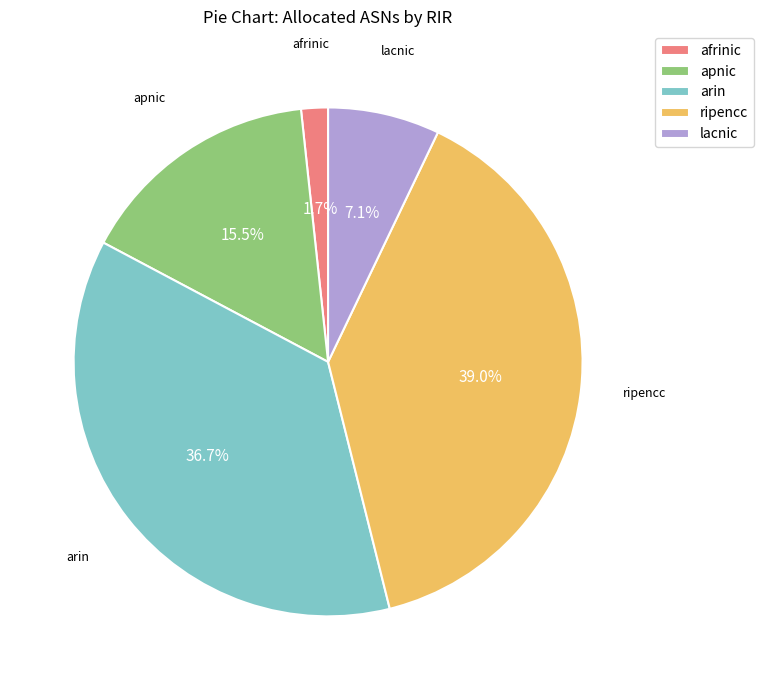

How many segments does this pie chart have?

5